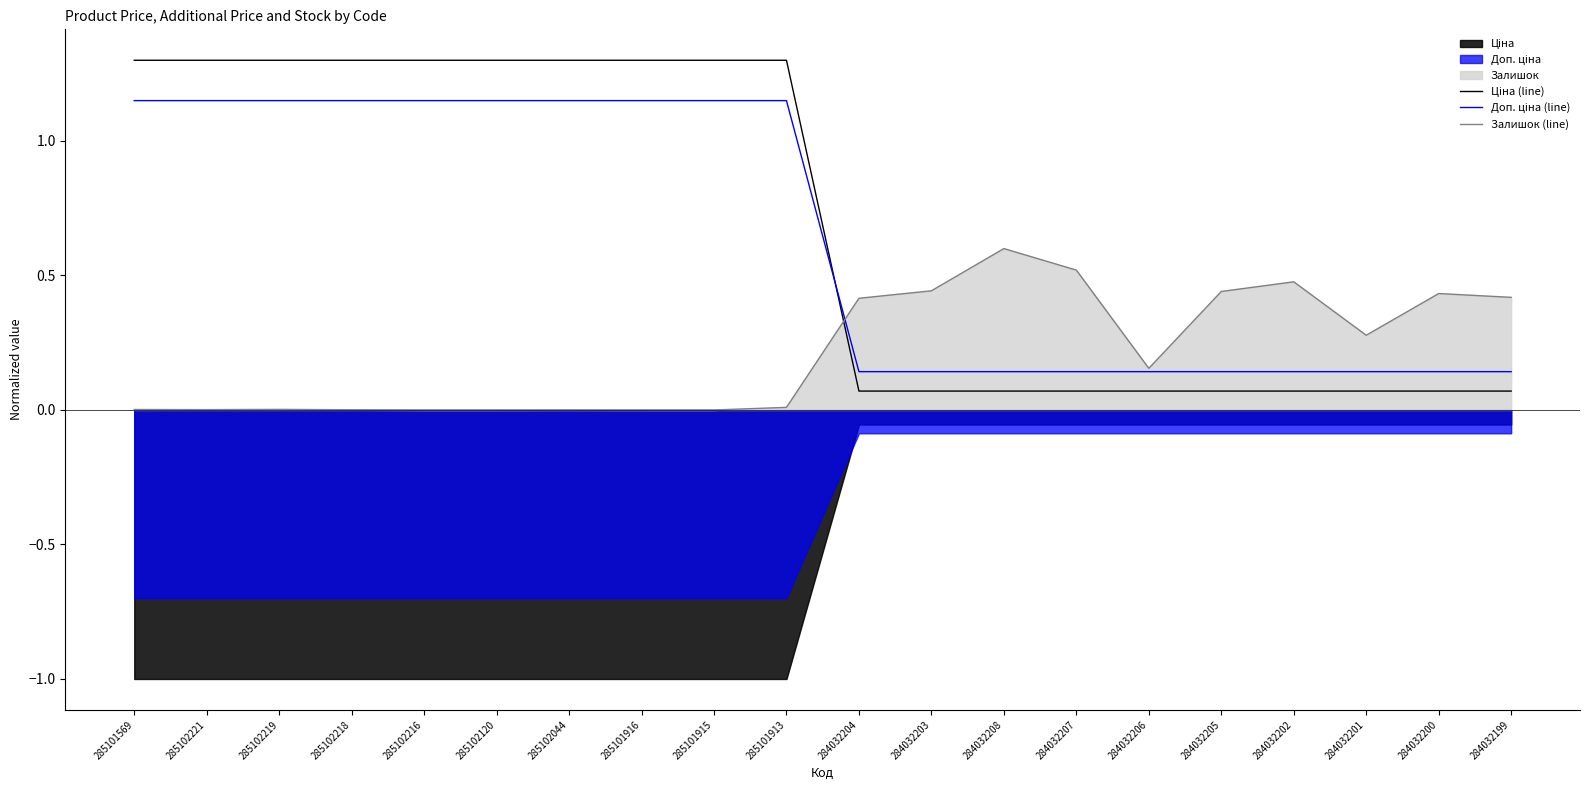

How many distinct data groups are displayed?

3